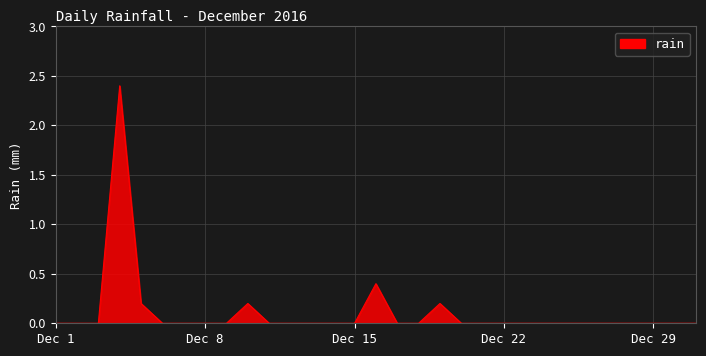

What is the maximum value shown in the chart?

2.4